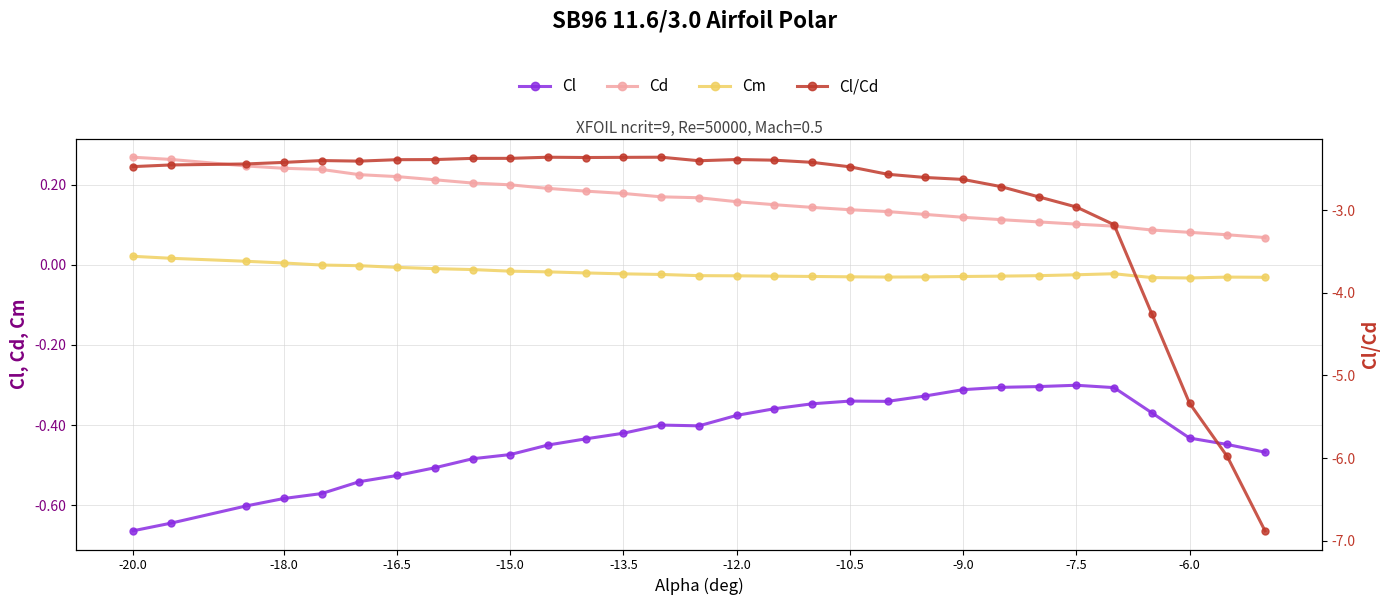

Is it true that Cm equals -0.0 at -10.5?

True